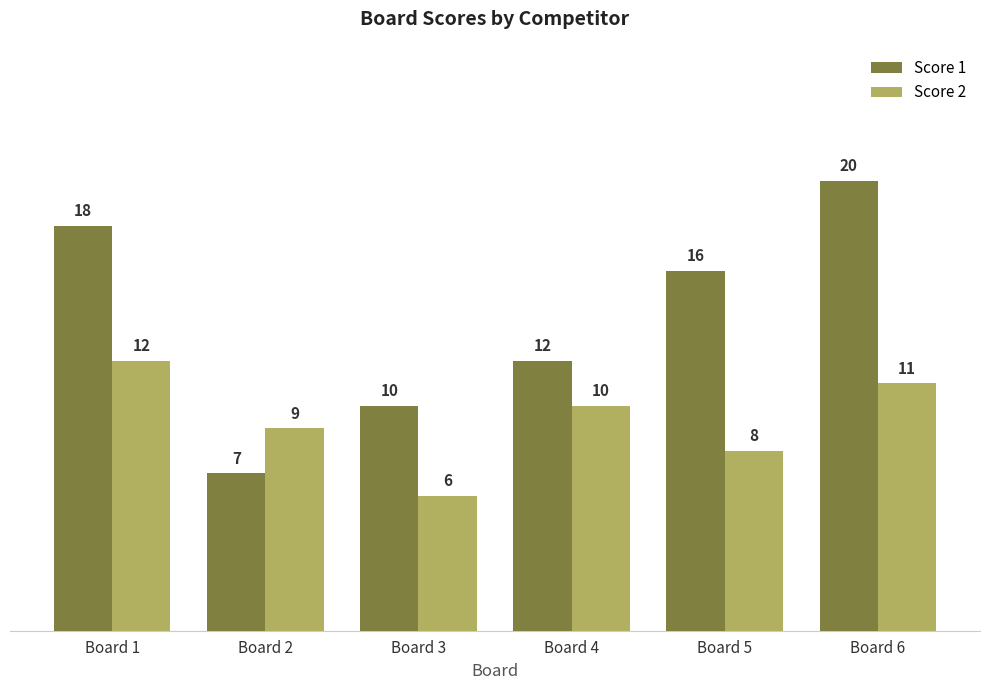

What is the smallest value displayed?

6